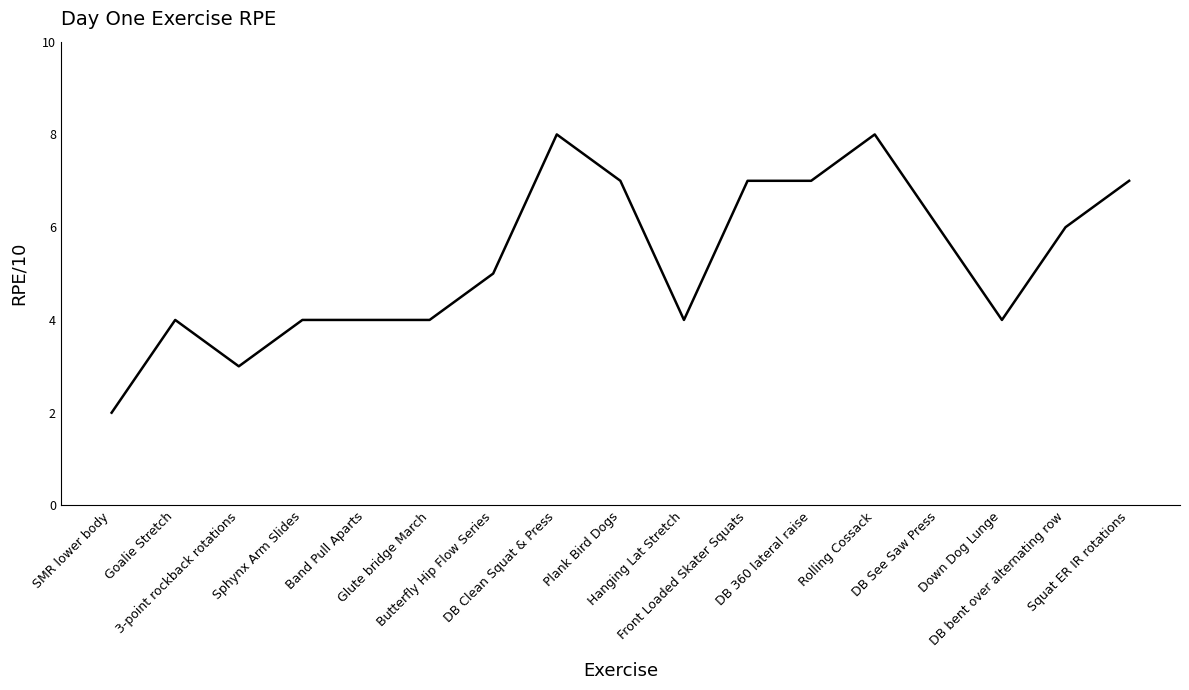

What is the sum of the values at Plank Bird Dogs and Butterfly Hip Flow Series?

12